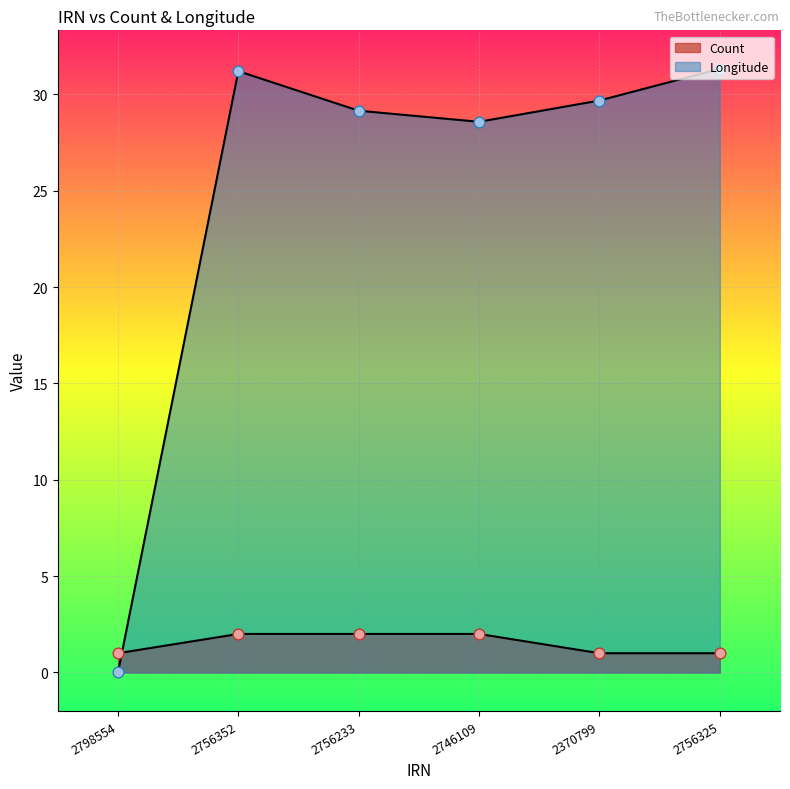

At which category is the sum across all series the highest?

2756352